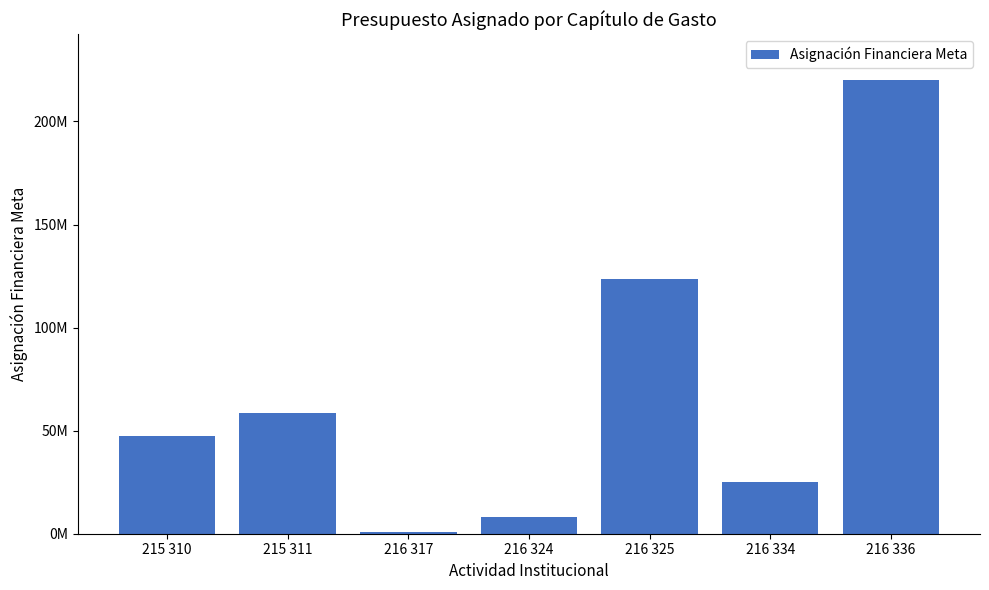

What is the difference between the second highest and minimum values?

122734160.5